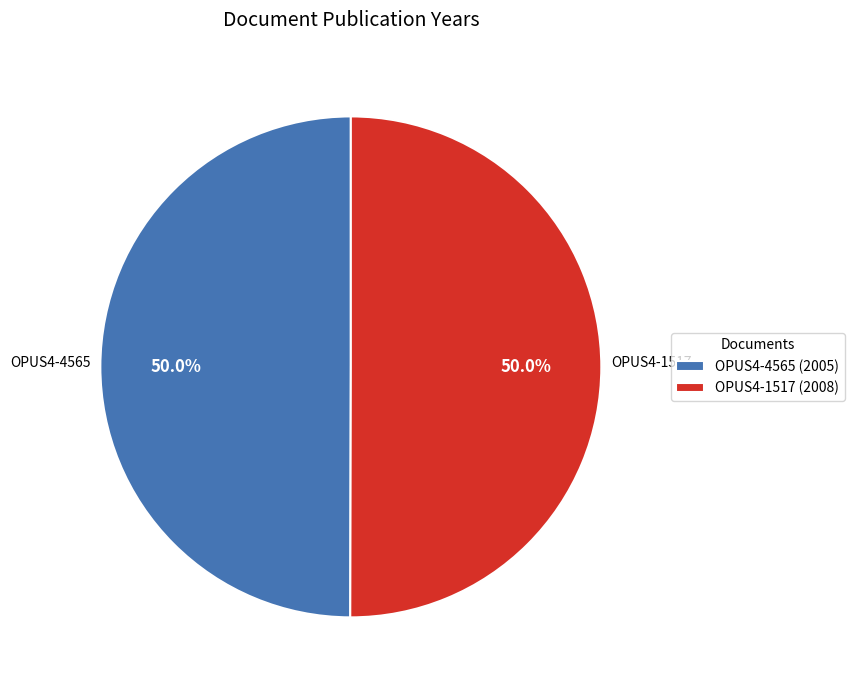

Combined, what portion of the pie is OPUS4-4565 and OPUS4-1517?

100.0%